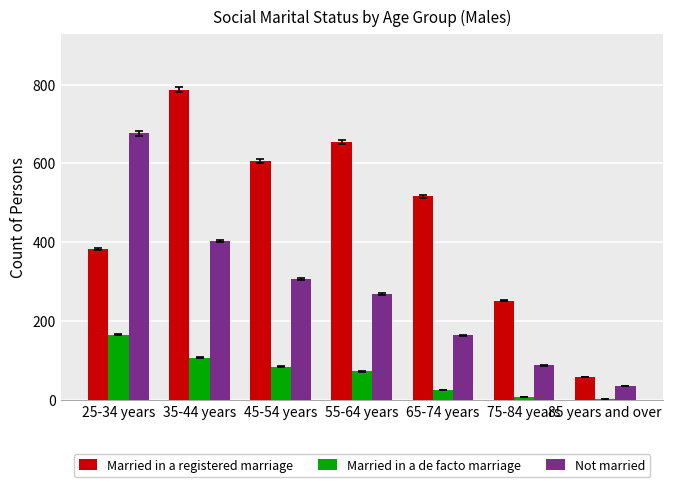

Which series has the largest range (max minus min)?

Married in a registered marriage